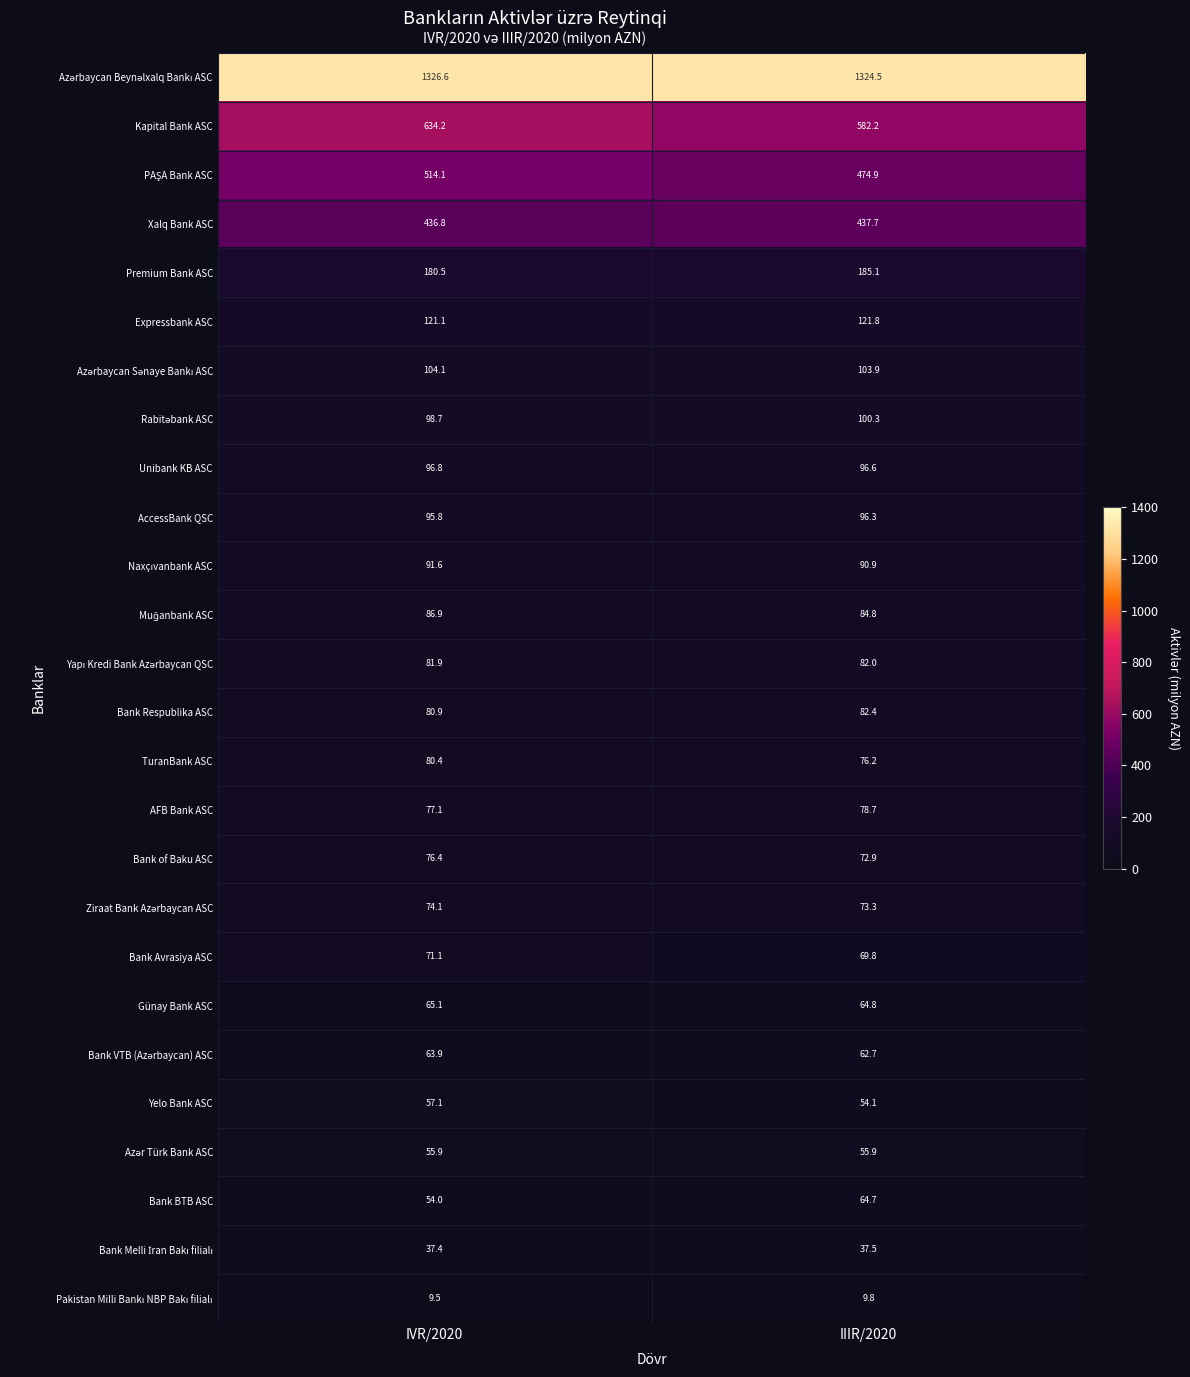

At how many categories does at least one series exceed 486?

2